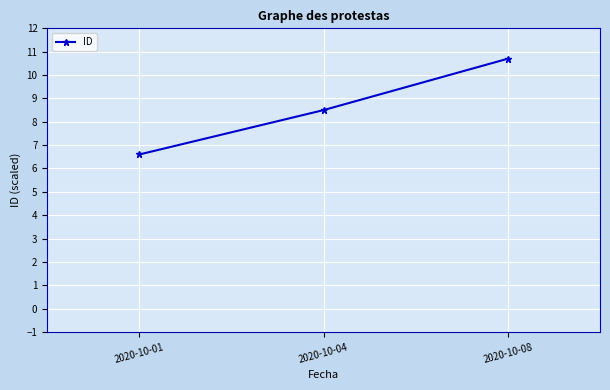

Is it true that the value at 2020-10-08 is 10.7?

True